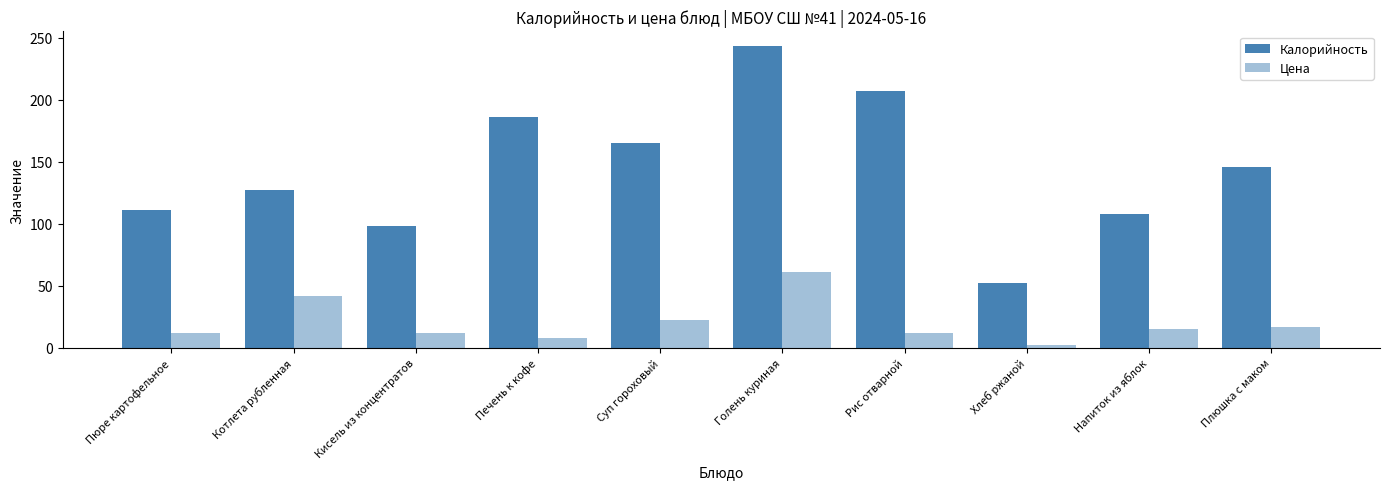

Count the number of categories in the chart.

10